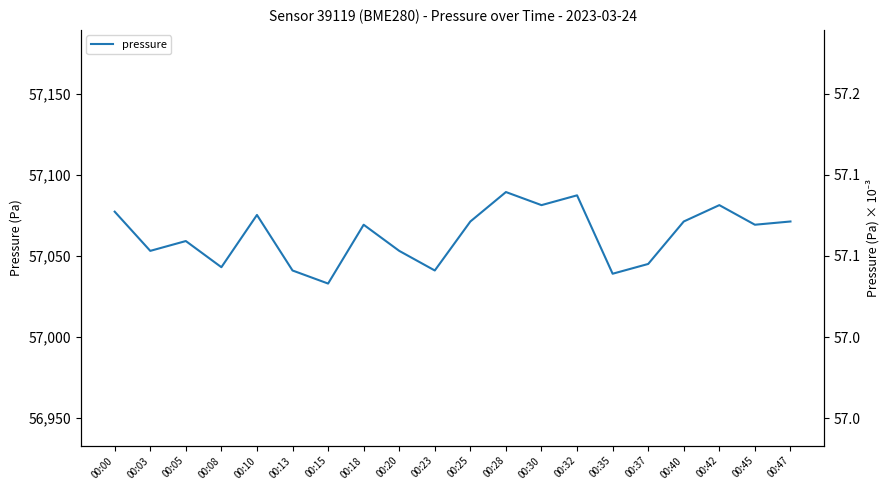

What is the difference between the second highest and second lowest values?

48.3